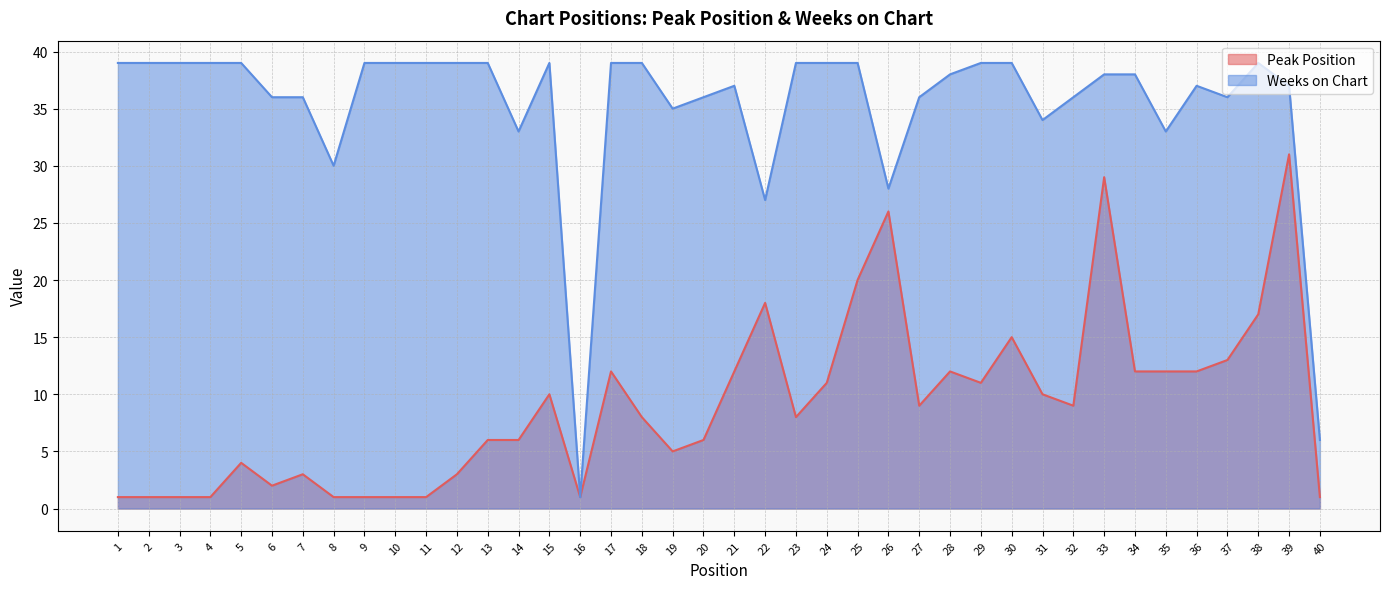

What is the minimum value shown in the chart?

1